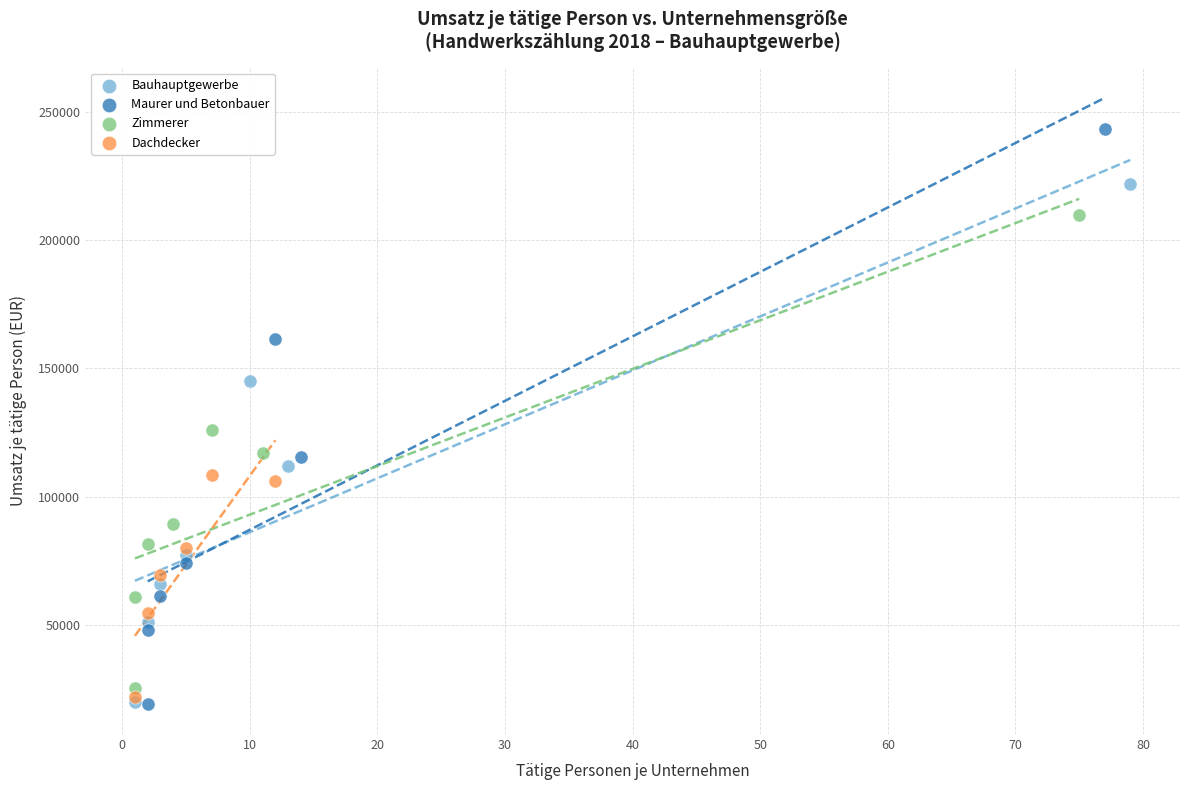

Which series reaches the maximum Y coordinate?

Maurer und Betonbauer